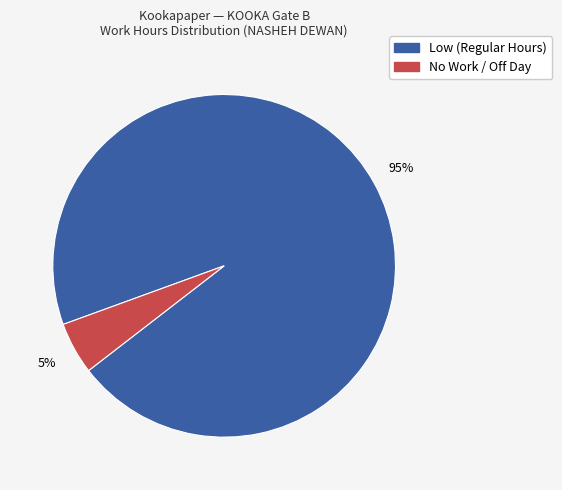

To the nearest percent, what is the average slice percentage?

50%